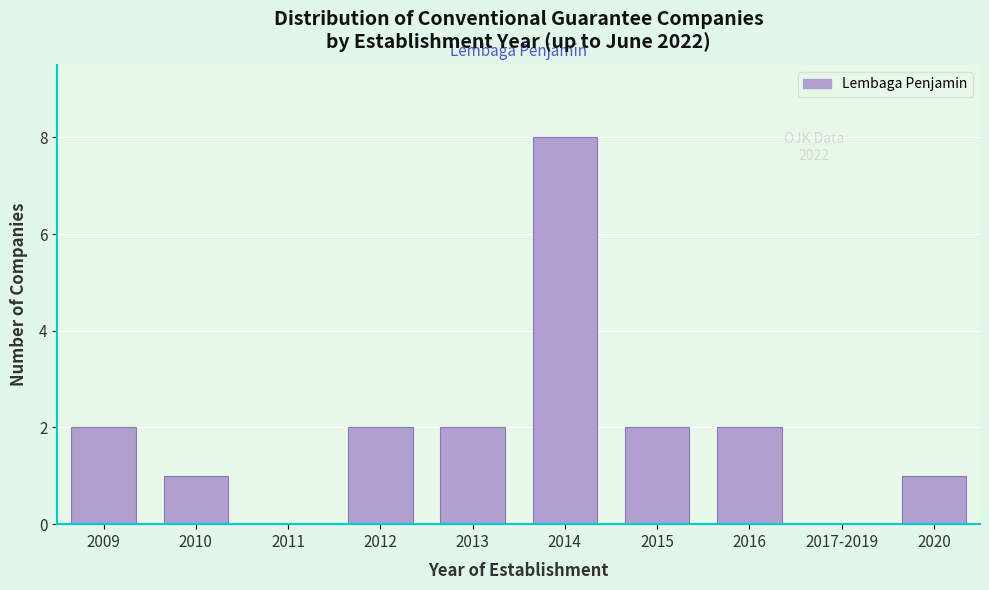

Reading right to left, list all the values displayed in this chart.

2020=1	2017-2019=0	2016=2	2015=2	2014=8	2013=2	2012=2	2011=0	2010=1	2009=2